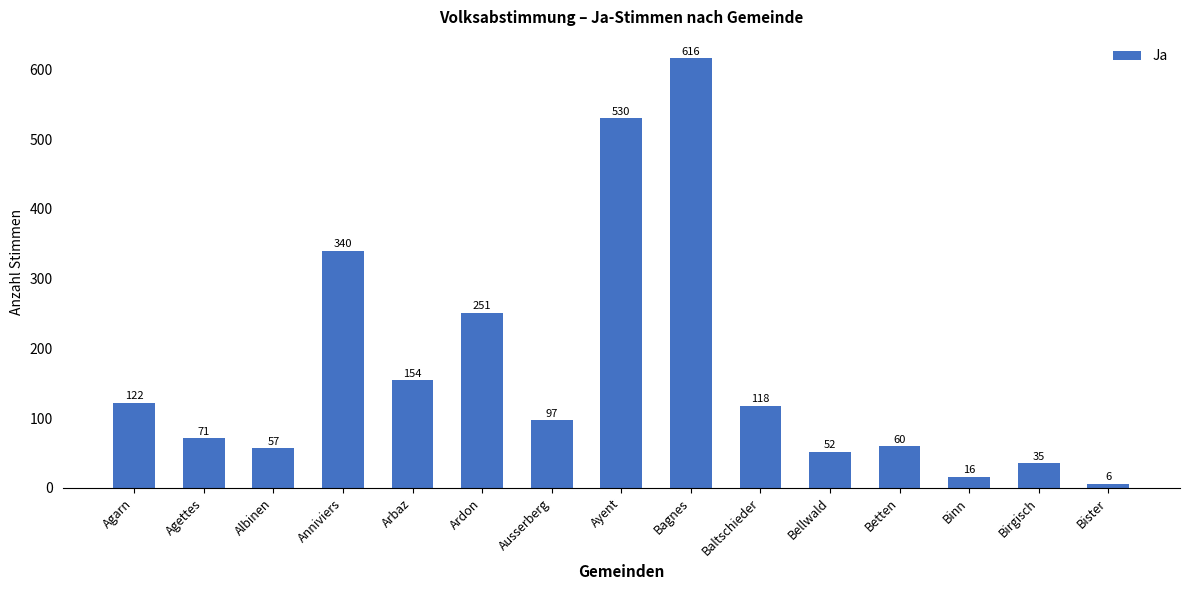

True or false: the data shows 616 at Bagnes.

True